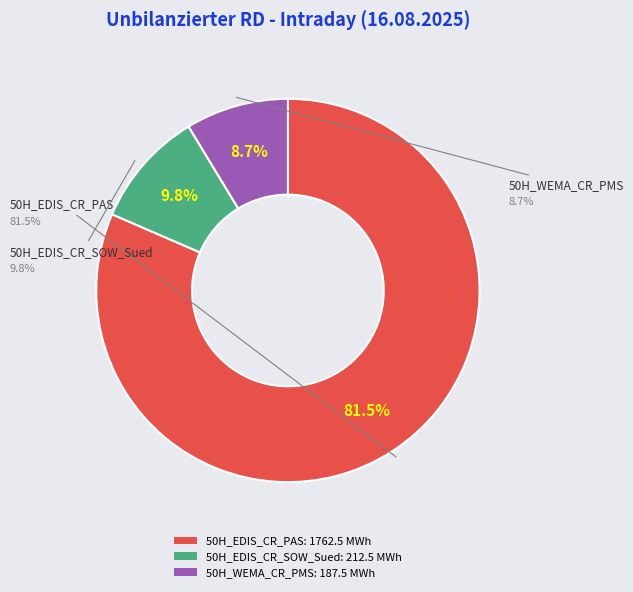

To the nearest percent, what is the combined percentage of 50H_EDIS_CR_SOW_Sued and 50H_EDIS_CR_PAS?

91%